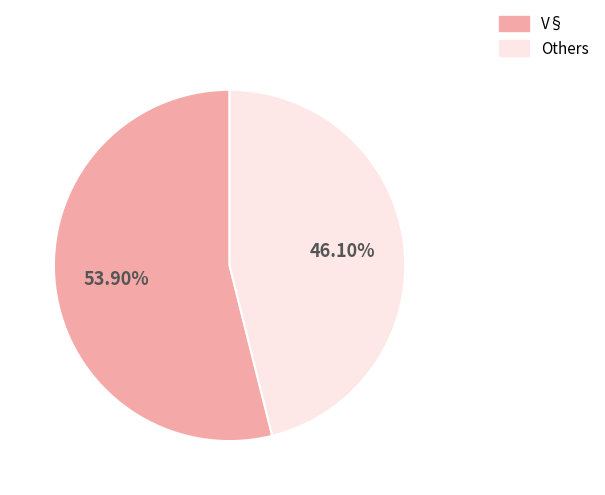

Is it true that V§ is 54% of the pie?

True